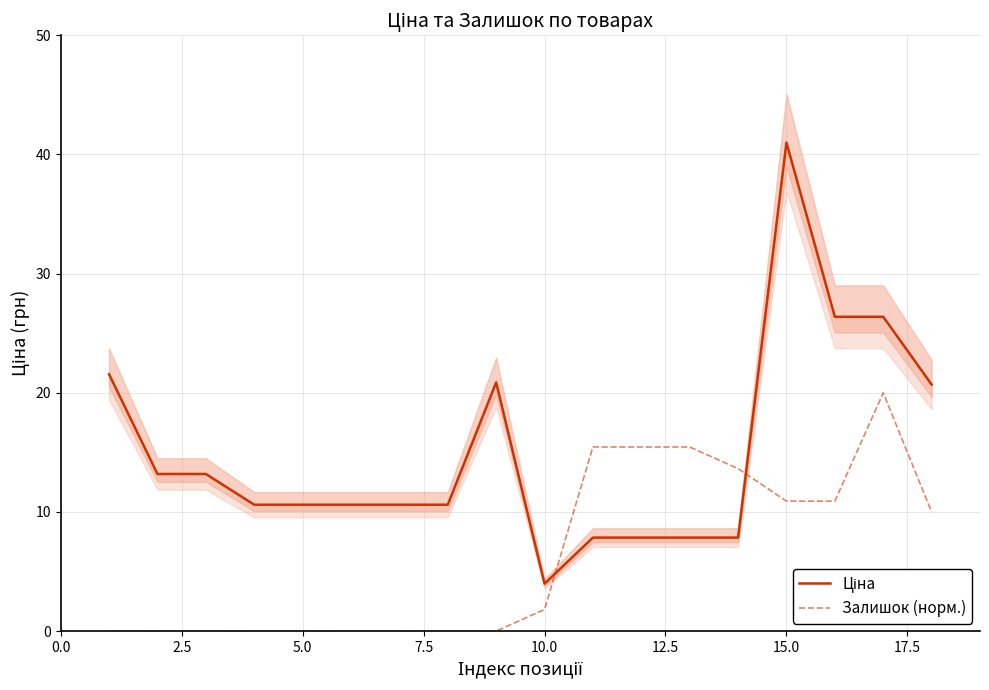

Which series has the largest total across all categories?

Ціна